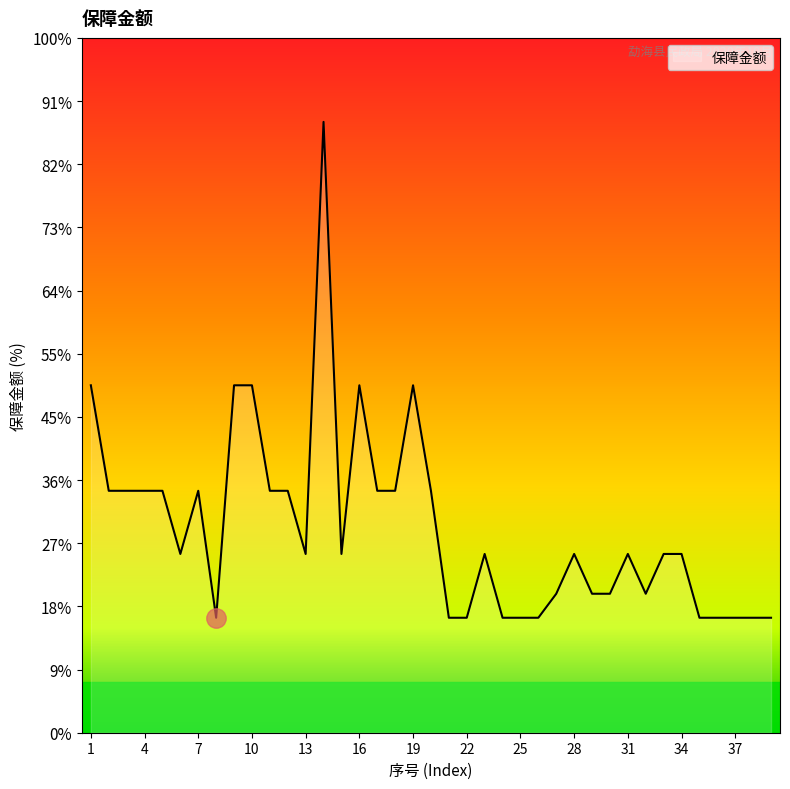

Does the chart display data point markers on the line(s)?

No